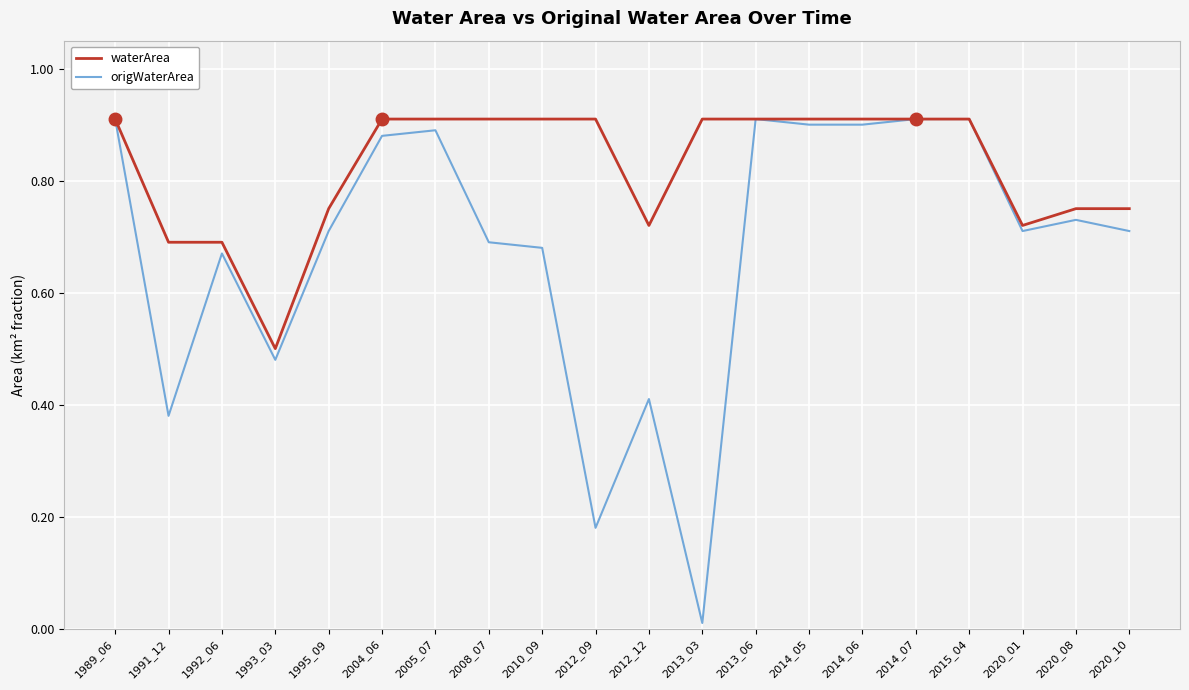

Which series changed the most between 2012_09 and 2014_06?

origWaterArea